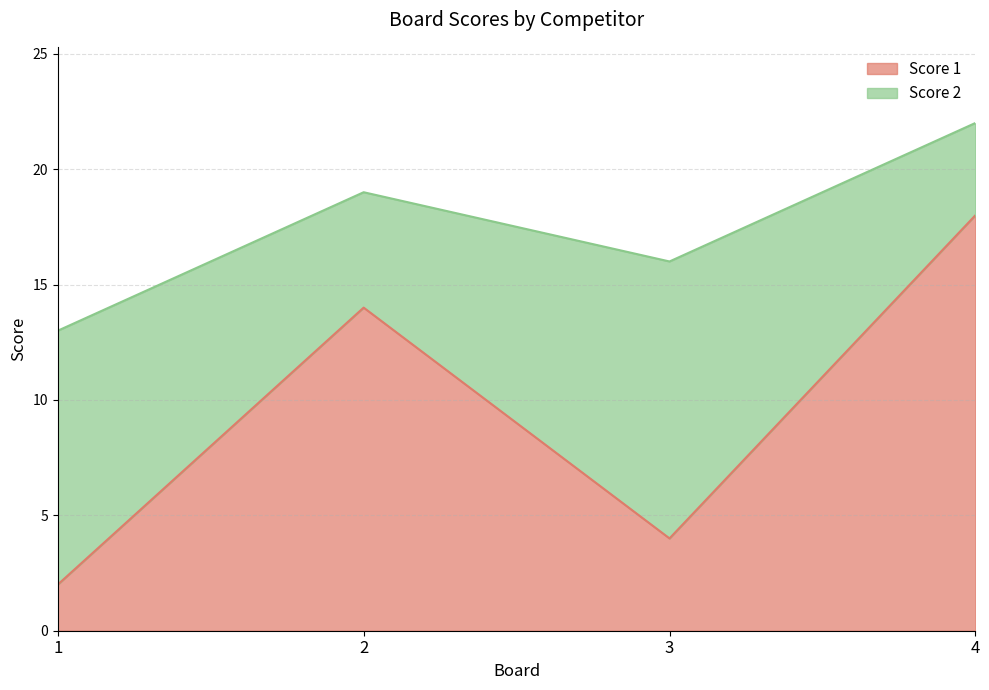

The value at 3 is 6. True or false?

False